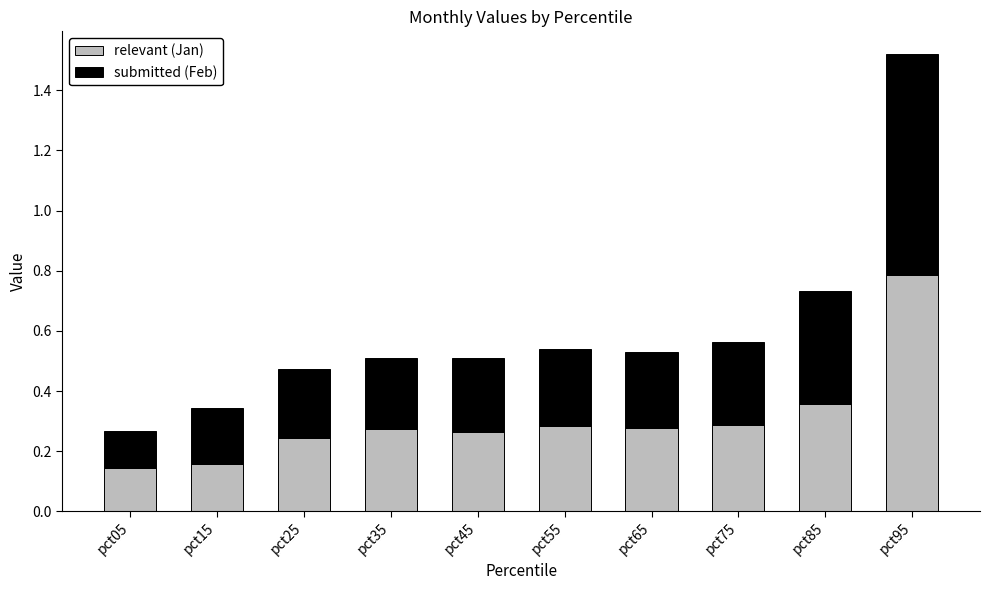

At which category is the sum across all series the highest?

pct95